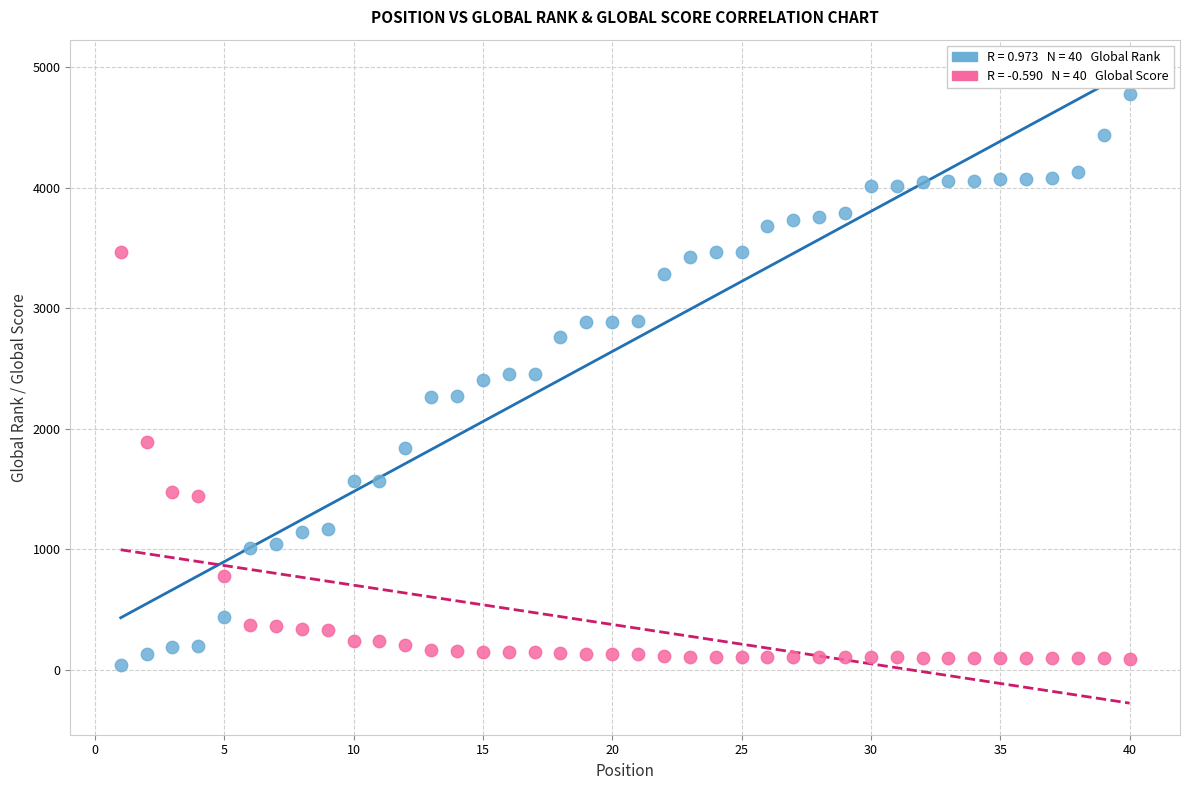

Across all data points, what is the range of Y values (max minus min)?

4741